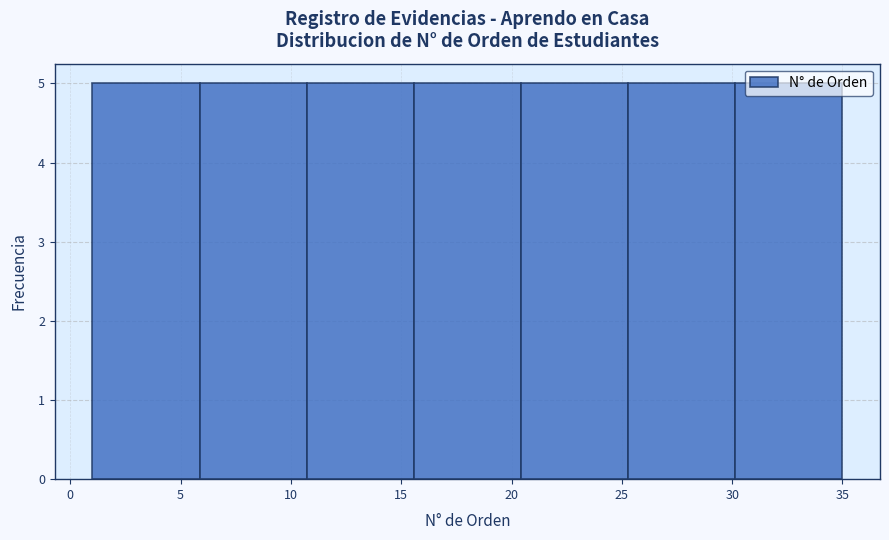

What is the height of the bar covering 20.5 to 25.5 on the x-axis? Neither the bar edges nor the heights are printed on the chart, so give them approximately, as read against the axes.

5